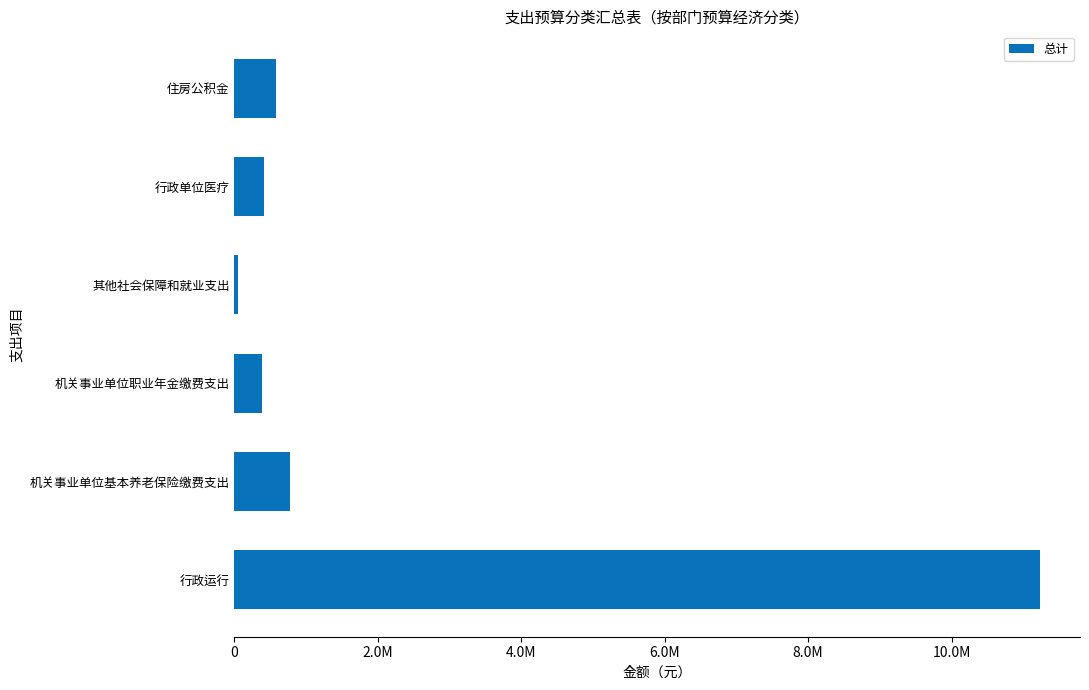

Are the bars horizontal?

Yes